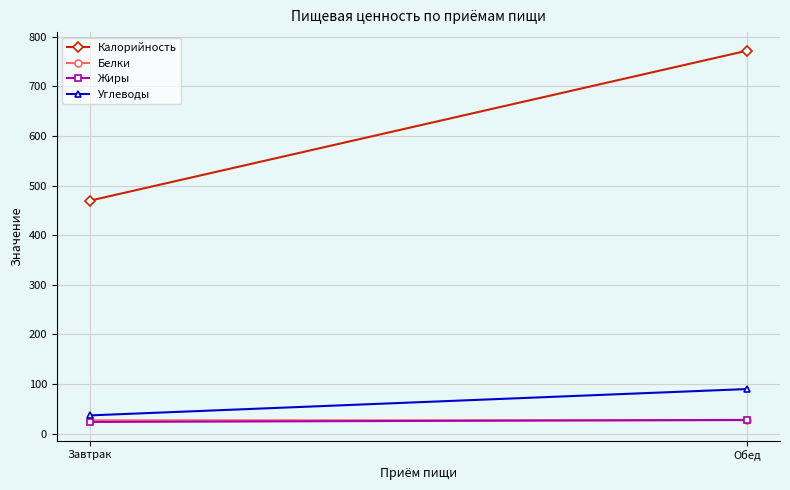

The value of Жиры at Завтрак is 23.6. True or false?

True